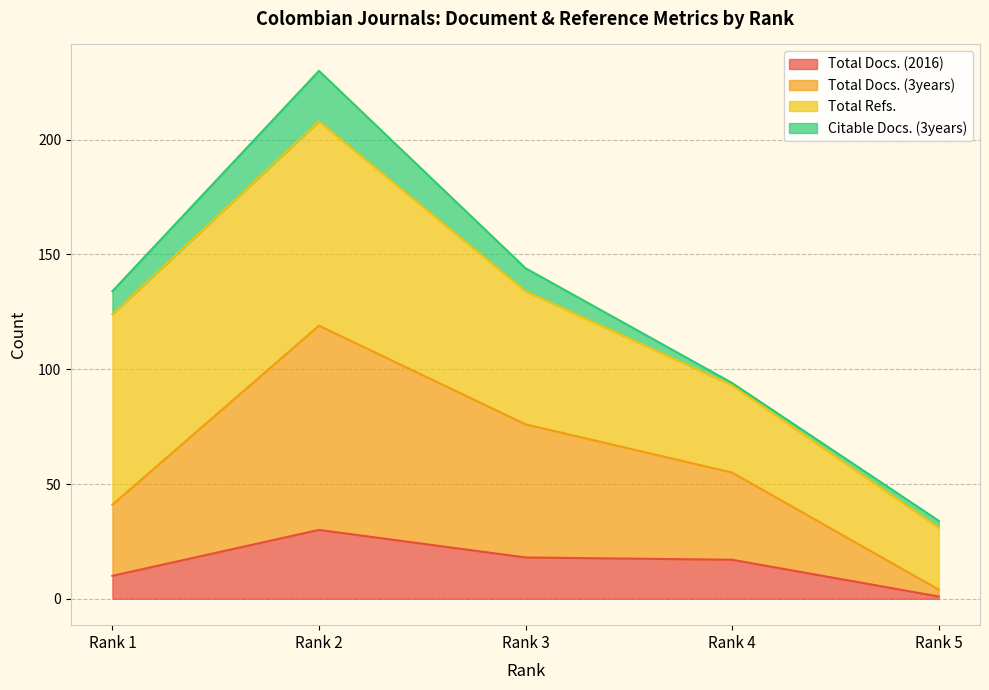

True or false: Total Docs. (3years) and Total Docs. (2016) intersect in this chart.

False